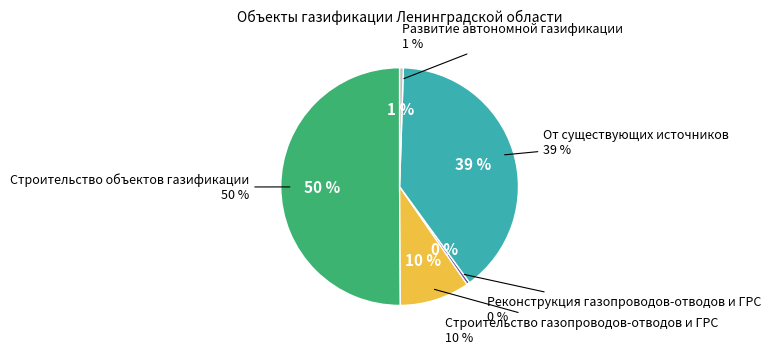

Which has a higher value, Развитие автономной газификации or Строительство объектов газификации?

Строительство объектов газификации